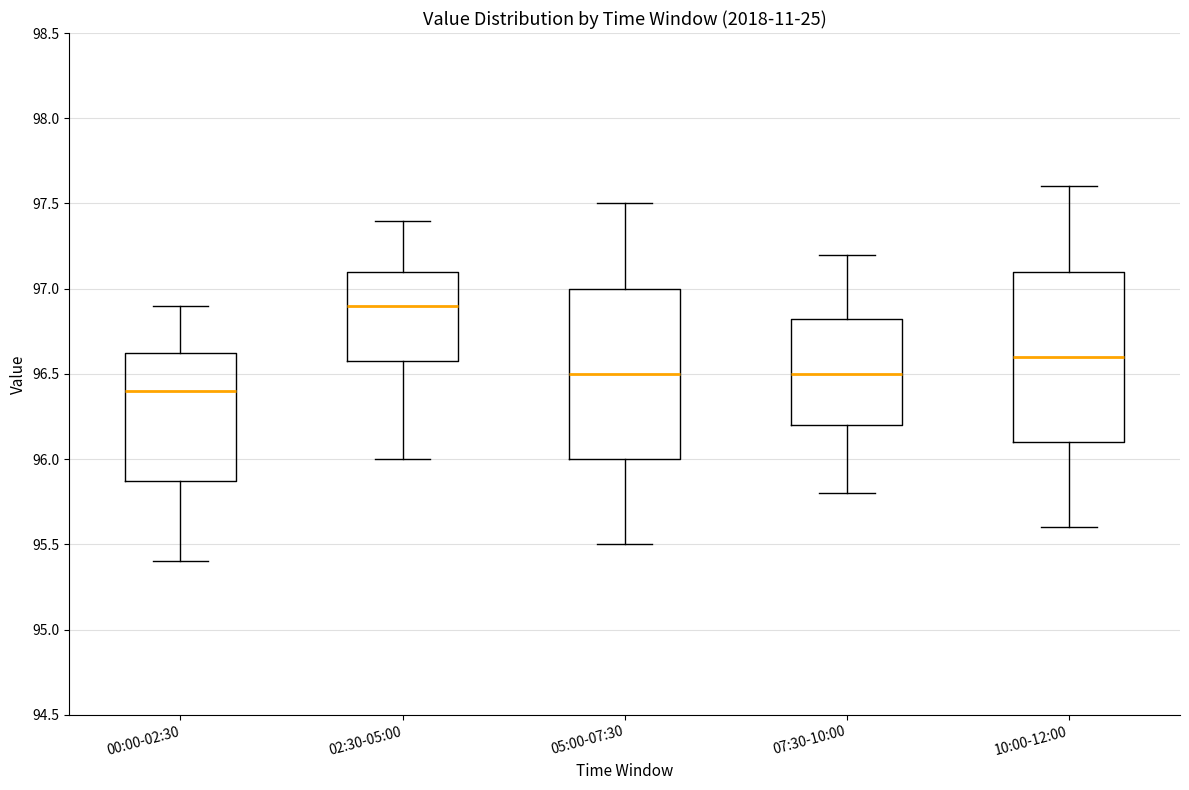

Reading left to right, transcribe this box plot: for each box, give where its median line is, the range the box spans, and where its two whiskers end, as read against the y-axis. The values are not printed on the chart, so give them approximately, as read against the axis.

00:00-02:30: median 96.40, box 95.90 to 96.65, whiskers 95.40 to 96.90
02:30-05:00: median 96.90, box 96.60 to 97.10, whiskers 96.00 to 97.40
05:00-07:30: median 96.50, box 96.00 to 97.00, whiskers 95.50 to 97.50
07:30-10:00: median 96.50, box 96.20 to 96.85, whiskers 95.80 to 97.20
10:00-12:00: median 96.60, box 96.10 to 97.10, whiskers 95.60 to 97.60